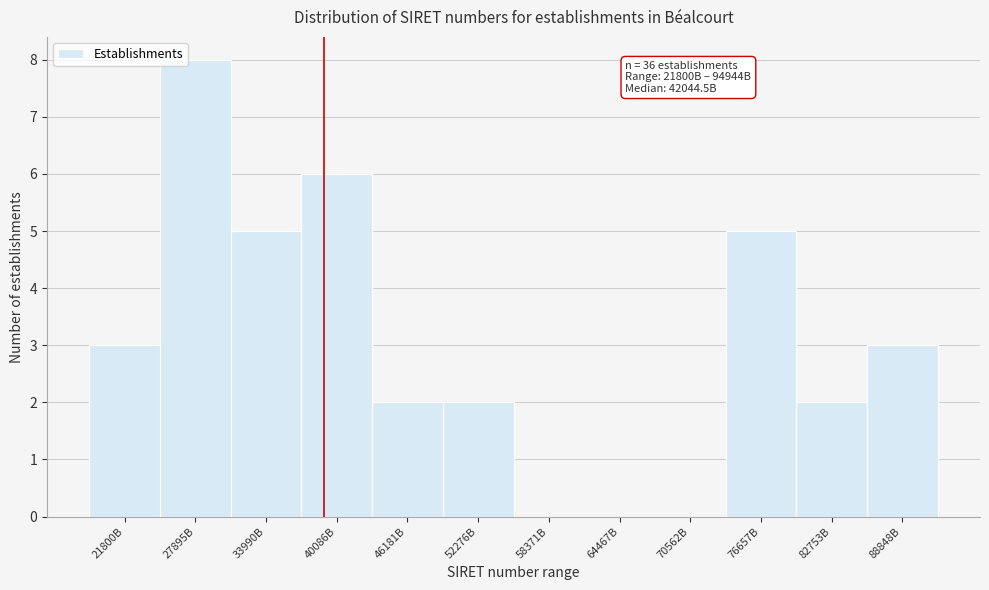

Reading left to right, extract all data points from this chart.

21800B=3	27895B=8	33990B=5	40086B=6	46181B=2	52276B=2	58371B=0	64467B=0	70562B=0	76657B=5	82753B=2	88848B=3